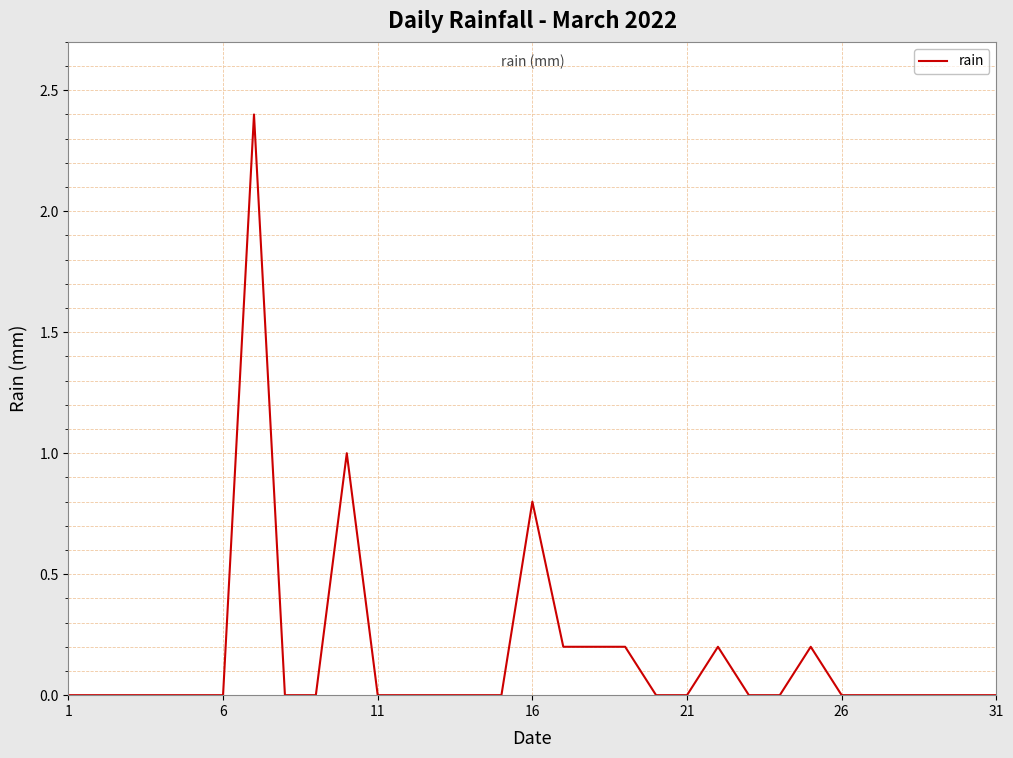

What is the greatest value displayed?

2.4